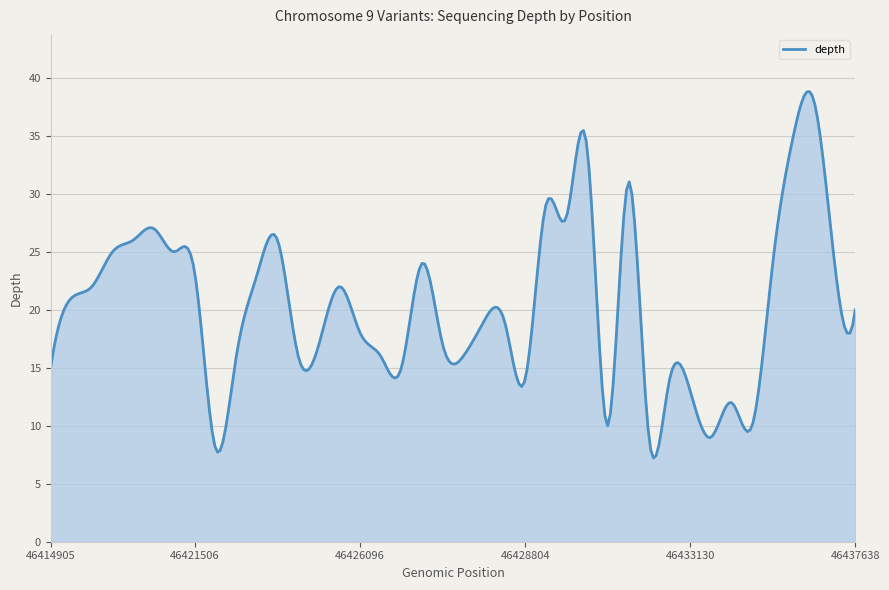

What is the difference between the maximum and minimum values?

31.6